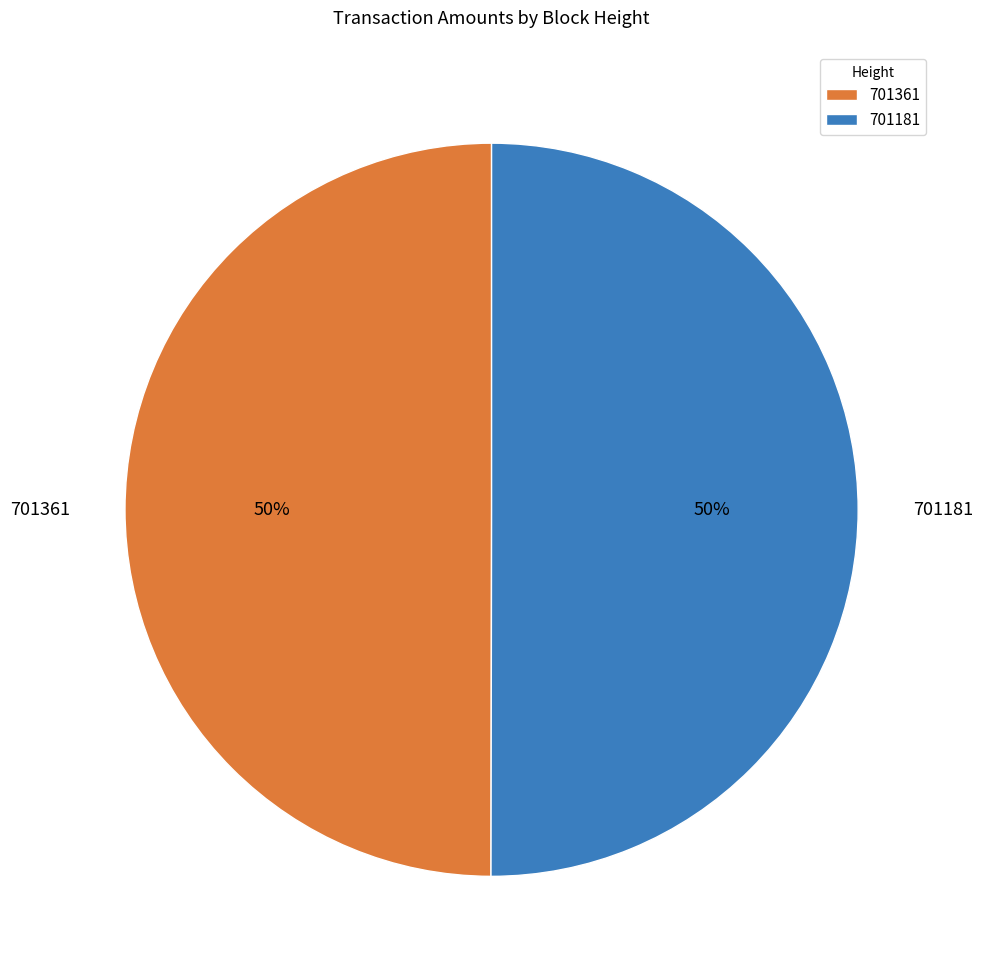

To the nearest percent, what portion does 701181 represent?

50%